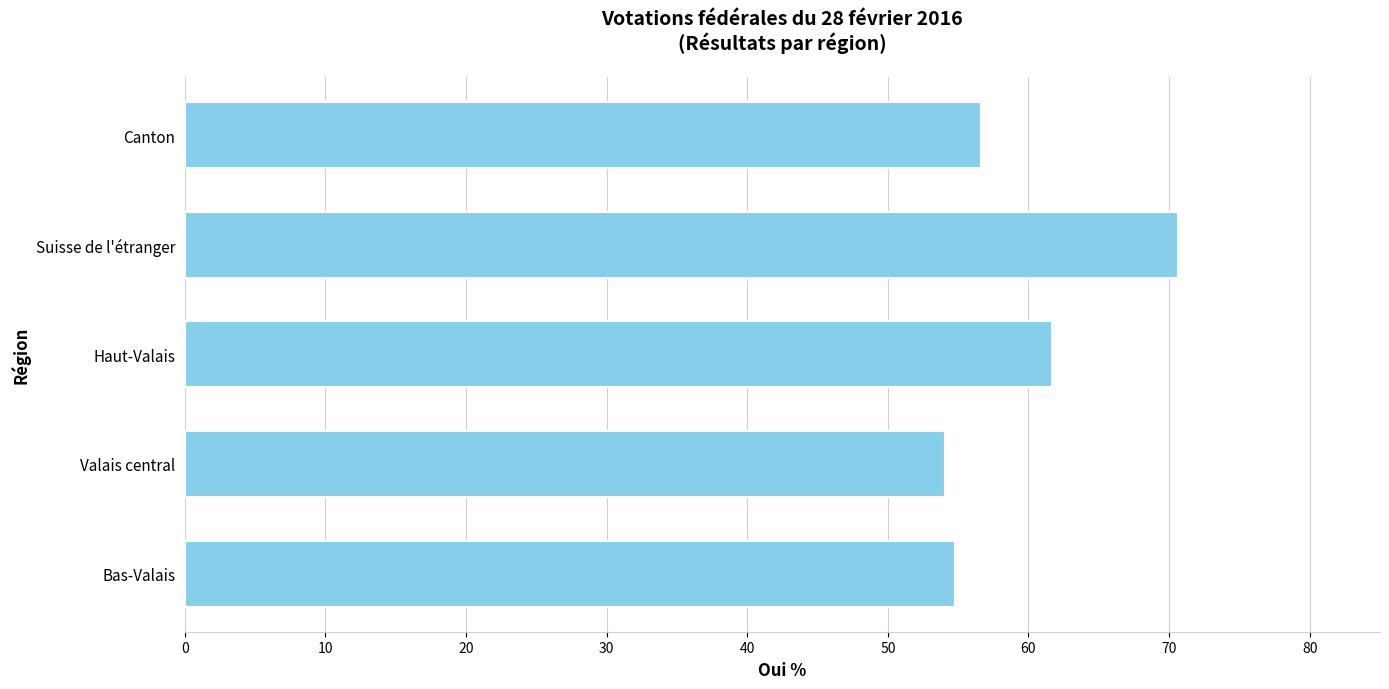

What is the approximate value at Canton?

56.6